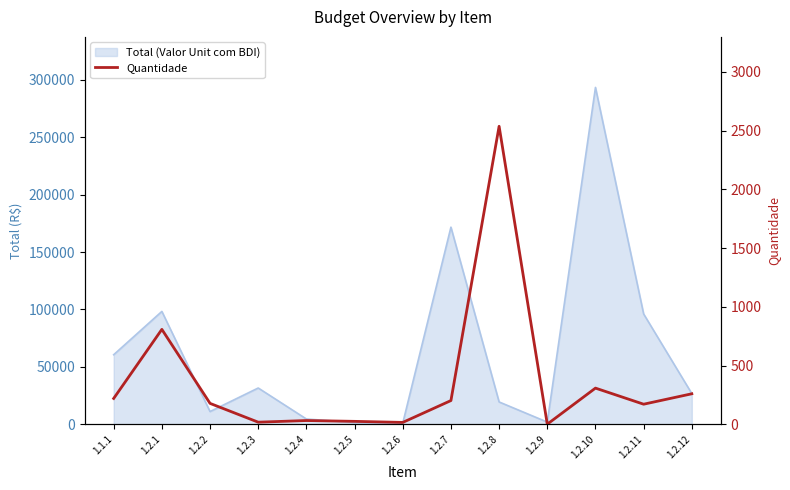

Reading left to right, extract all data points from this chart.

220.0	808.0	178.0	18.0	32.0	25.0	16.0	202.0	2536.8	1.0	308.0	171.0	259.8